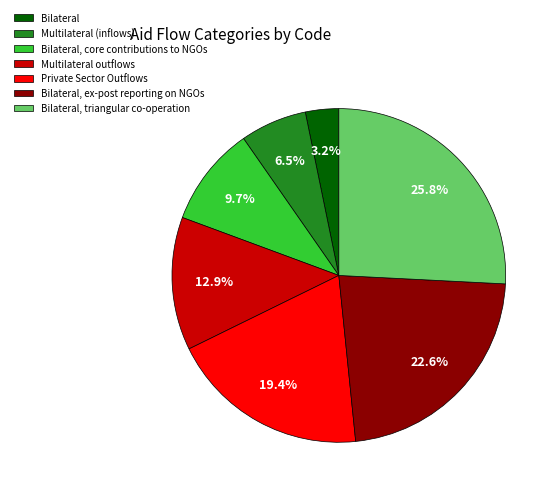

What percentage is NOT represented by Bilateral?

96.8%